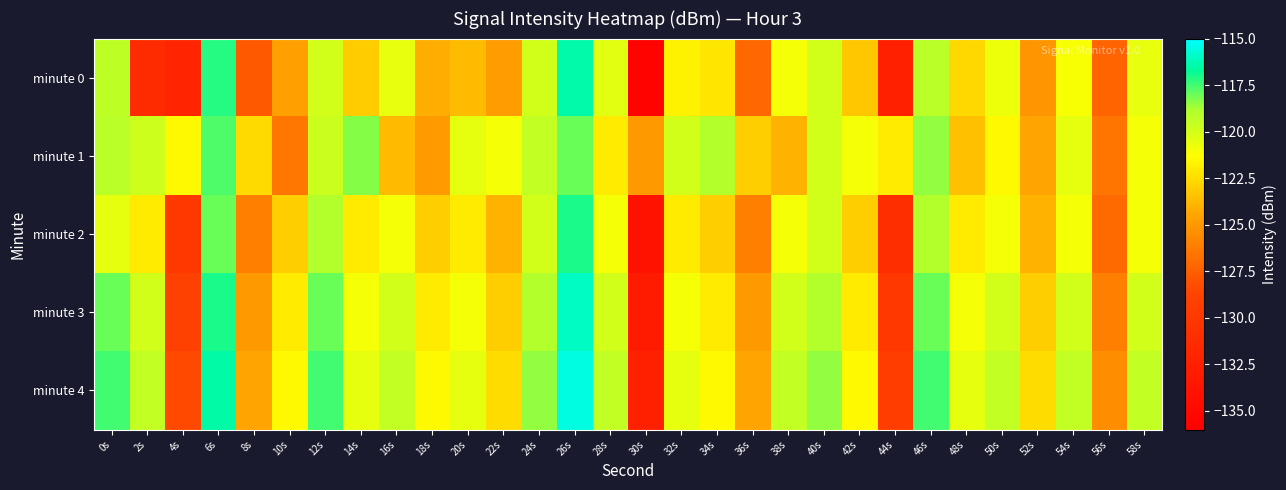

Reading left to right, what are all the values shown in this chart?

minute 0: 0s=-119.3	2s=-131.4	4s=-132.0	6s=-117.2	8s=-127.8	10s=-124.6	12s=-120.0	14s=-123.1	16s=-120.7	18s=-124.1	20s=-123.7	22s=-124.8	24s=-119.9	26s=-116.4	28s=-120.4	30s=-135.6	32s=-121.8	34s=-122.2	36s=-127.1	38s=-121.0	40s=-120.0	42s=-123.2	44s=-132.6	46s=-119.2	48s=-122.7	50s=-120.8	52s=-125.1	54s=-121.1	56s=-127.2	58s=-120.6
minute 1: 0s=-119.2	2s=-119.8	4s=-121.5	6s=-117.7	8s=-122.6	10s=-126.4	12s=-119.7	14s=-118.3	16s=-123.7	18s=-124.9	20s=-120.5	22s=-121.0	24s=-119.5	26s=-118.0	28s=-122.0	30s=-125.0	32s=-120.0	34s=-119.0	36s=-123.0	38s=-124.0	40s=-120.0	42s=-121.0	44s=-122.0	46s=-118.5	48s=-123.5	50s=-121.5	52s=-124.5	54s=-120.5	56s=-126.5	58s=-121.0
minute 2: 0s=-120.5	2s=-122.0	4s=-130.0	6s=-118.0	8s=-126.0	10s=-123.0	12s=-119.0	14s=-122.0	16s=-121.0	18s=-123.0	20s=-122.0	22s=-124.0	24s=-120.0	26s=-117.0	28s=-121.0	30s=-134.0	32s=-122.0	34s=-123.0	36s=-126.0	38s=-121.0	40s=-120.0	42s=-123.0	44s=-131.0	46s=-119.0	48s=-122.0	50s=-121.0	52s=-124.0	54s=-121.0	56s=-127.0	58s=-121.0
minute 3: 0s=-118.0	2s=-120.0	4s=-129.0	6s=-117.0	8s=-125.0	10s=-122.0	12s=-118.0	14s=-121.0	16s=-120.0	18s=-122.0	20s=-121.0	22s=-123.0	24s=-119.0	26s=-116.0	28s=-120.0	30s=-133.0	32s=-121.0	34s=-122.0	36s=-125.0	38s=-120.0	40s=-119.0	42s=-122.0	44s=-130.0	46s=-118.0	48s=-121.0	50s=-120.0	52s=-123.0	54s=-120.0	56s=-126.0	58s=-120.0
minute 4: 0s=-117.5	2s=-119.5	4s=-128.5	6s=-116.5	8s=-124.5	10s=-121.5	12s=-117.5	14s=-120.5	16s=-119.5	18s=-121.5	20s=-120.5	22s=-122.5	24s=-118.5	26s=-115.5	28s=-119.5	30s=-132.5	32s=-120.5	34s=-121.5	36s=-124.5	38s=-119.5	40s=-118.5	42s=-121.5	44s=-129.5	46s=-117.5	48s=-120.5	50s=-119.5	52s=-122.5	54s=-119.5	56s=-125.5	58s=-119.5